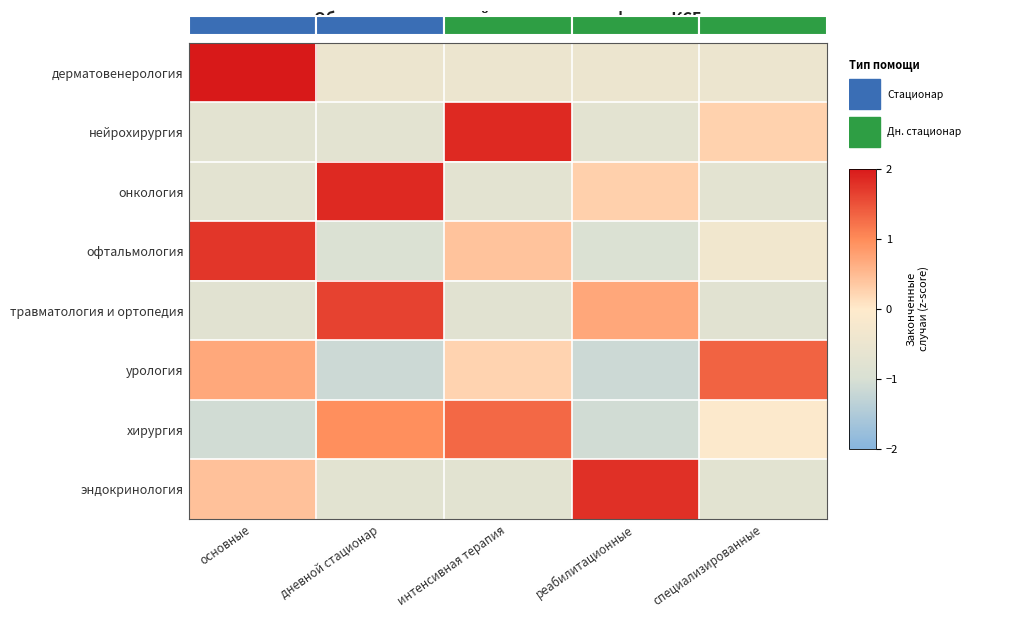

What is the difference between the highest and lowest values at интенсивная терапия?

2.6